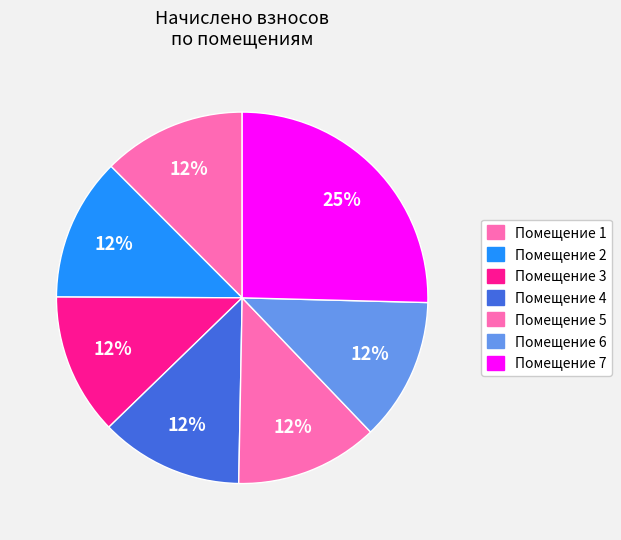

Is there a majority slice in this chart?

No